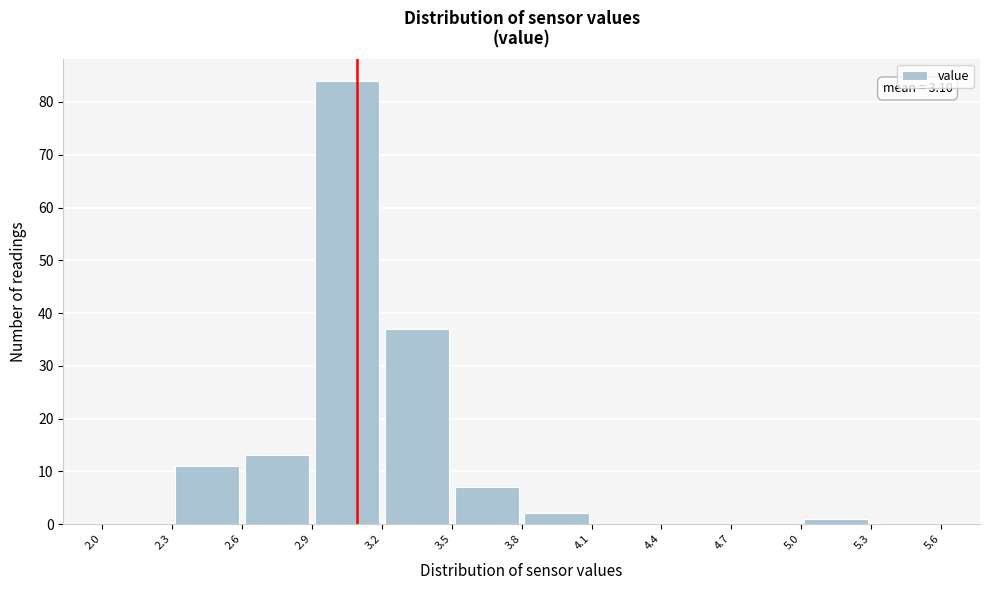

Which range on the x-axis has the tallest bar?

2.9 to 3.2